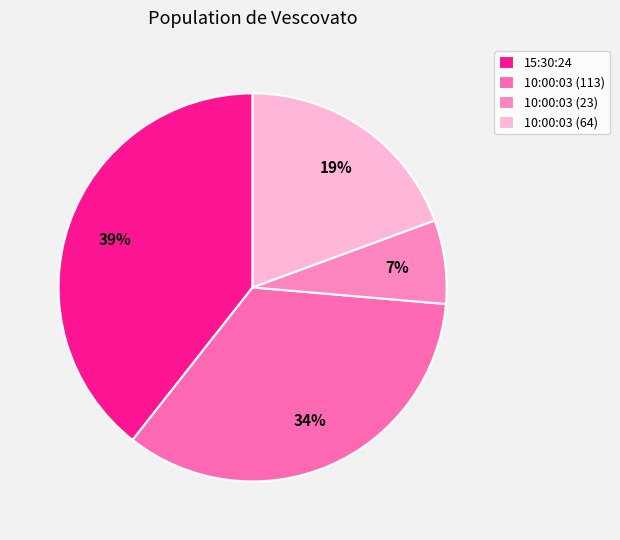

To the nearest percent, what is the average slice percentage?

25%